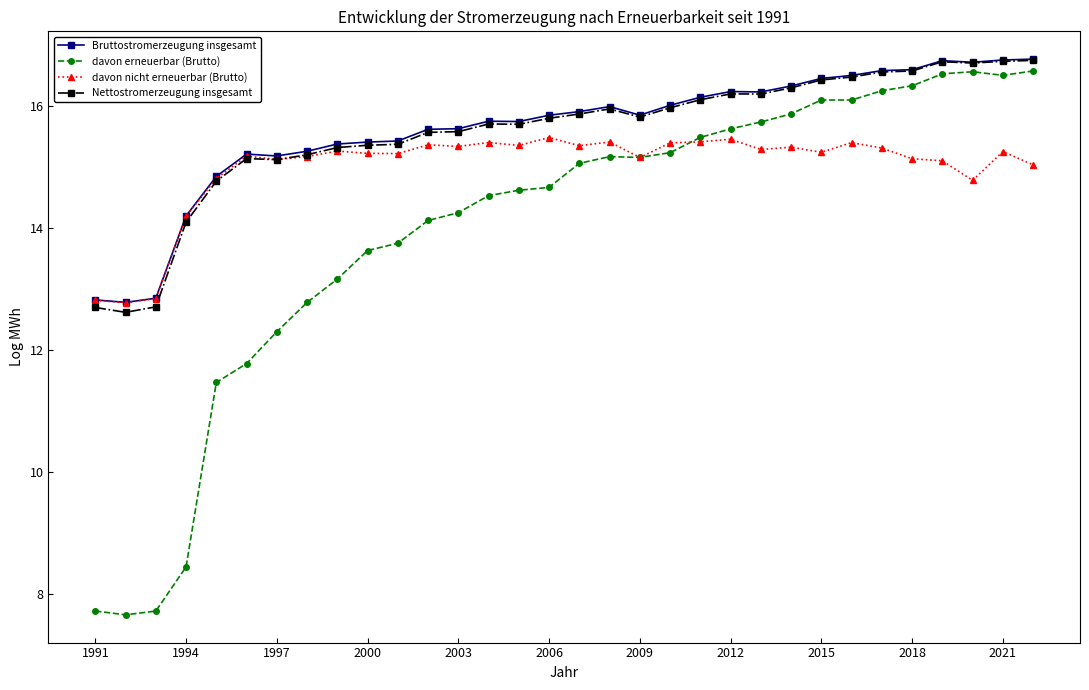

True or false: davon nicht erneuerbar (Brutto) has more than 0 interior local peaks.

True